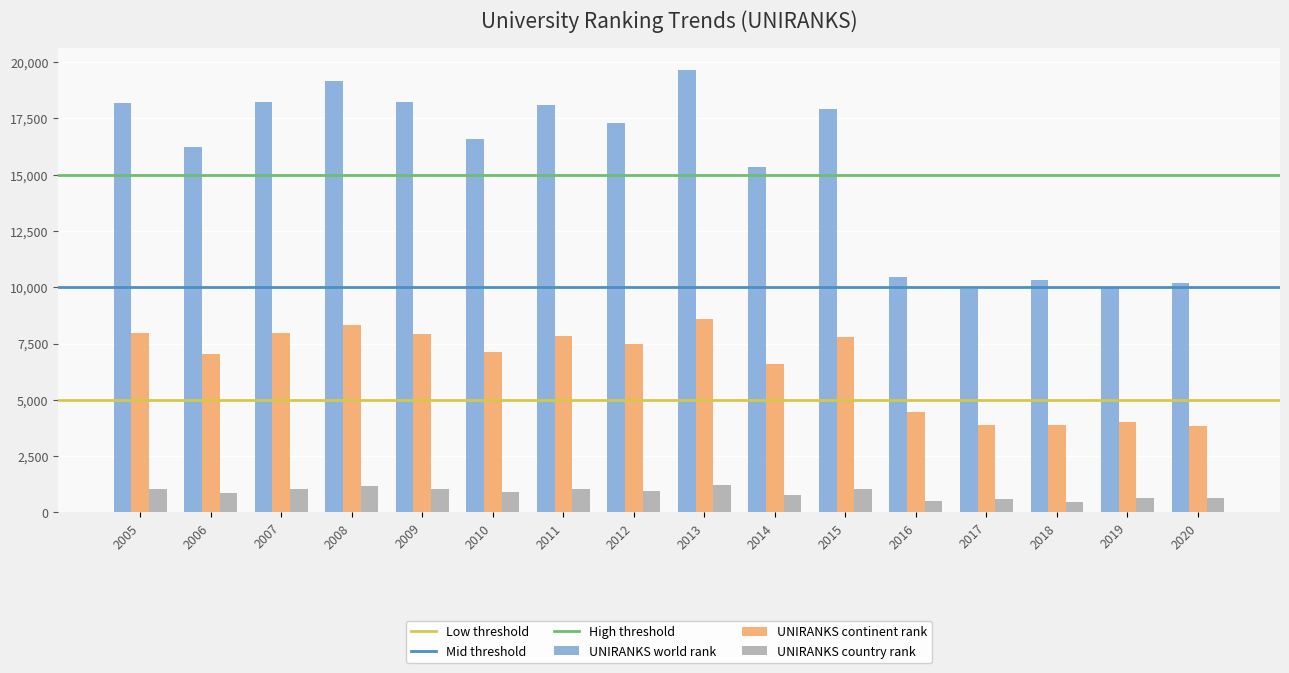

What is the highest value of the UNIRANKS continent rank series?

8581